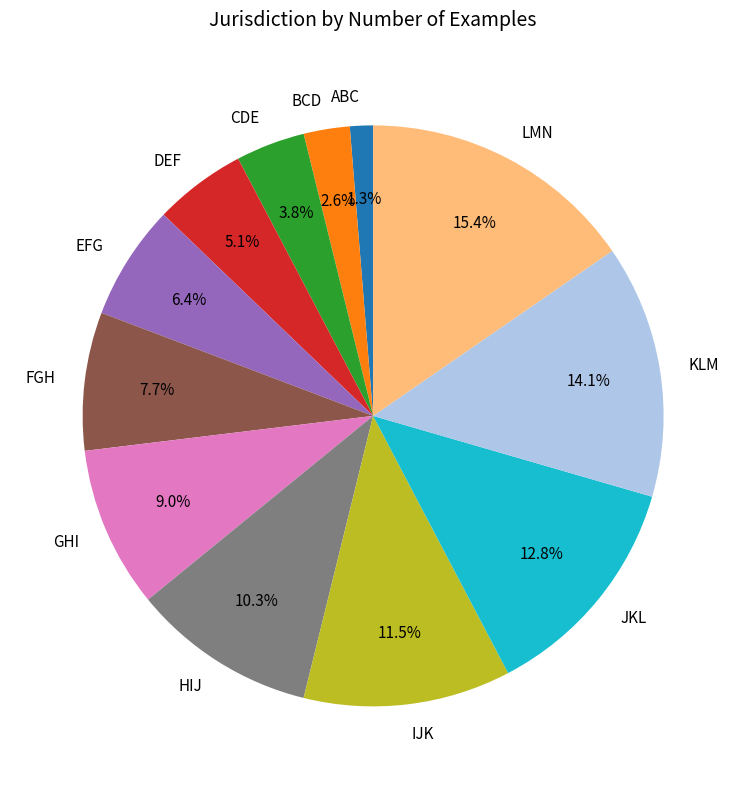

To the nearest percent, what is the difference between the largest and smallest slice percentages?

14%